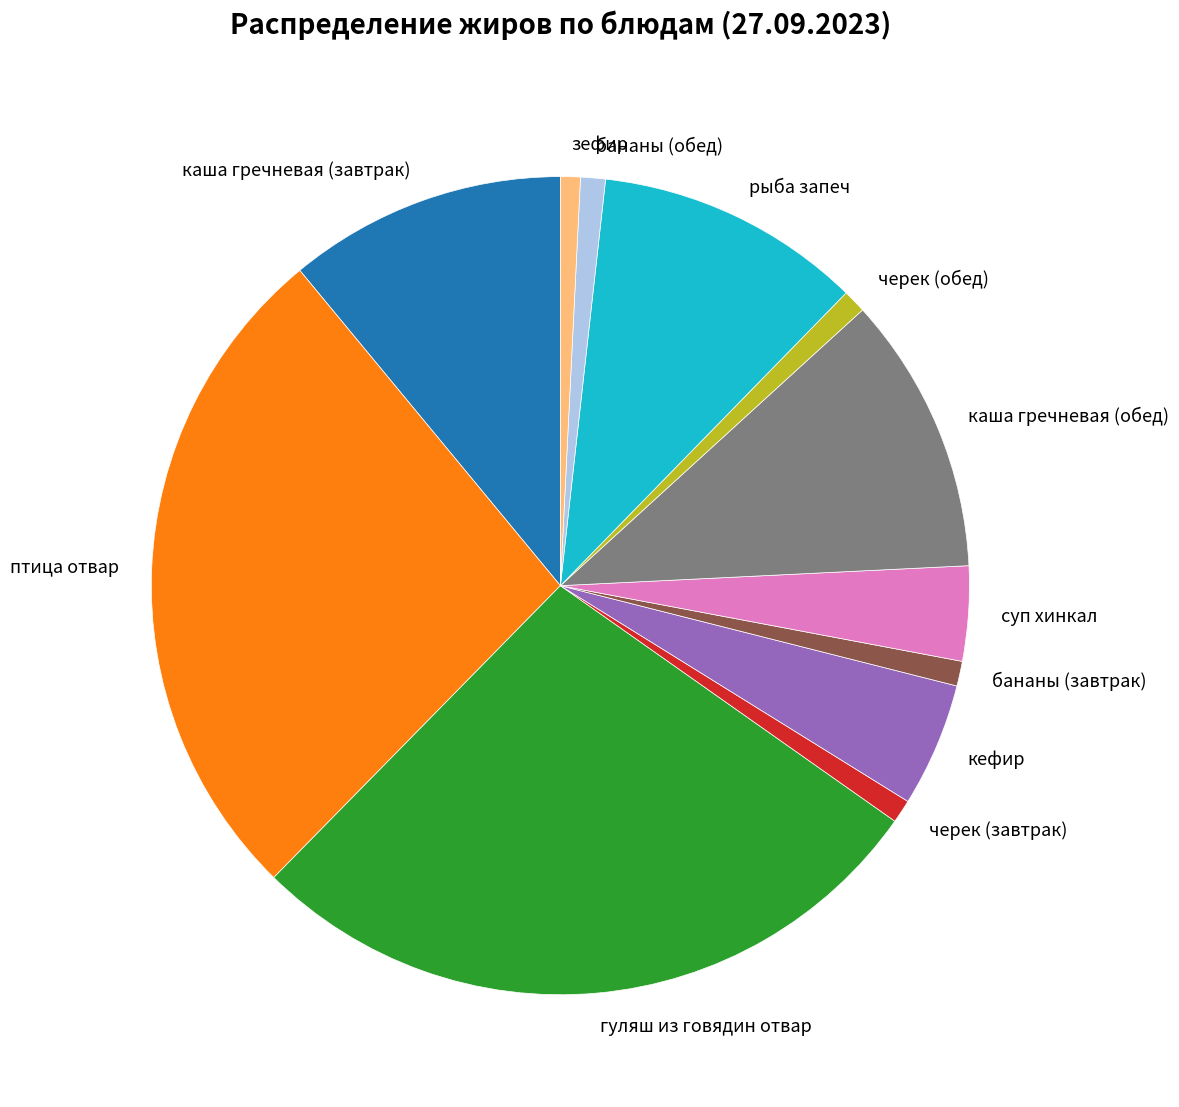

What is the largest slice in the pie chart?

гуляш из говядин отвар